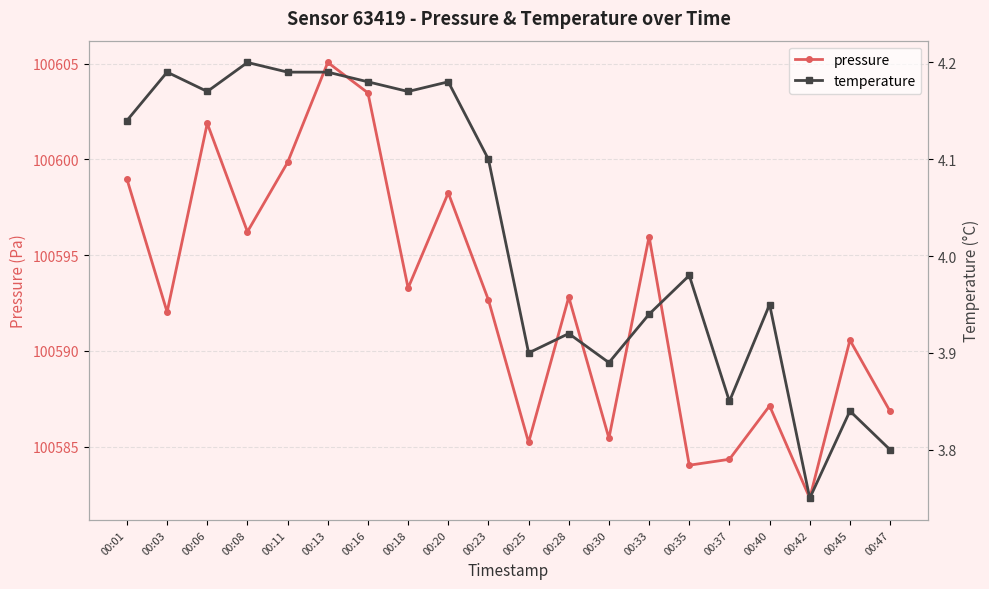

How many lines are shown in the chart?

2